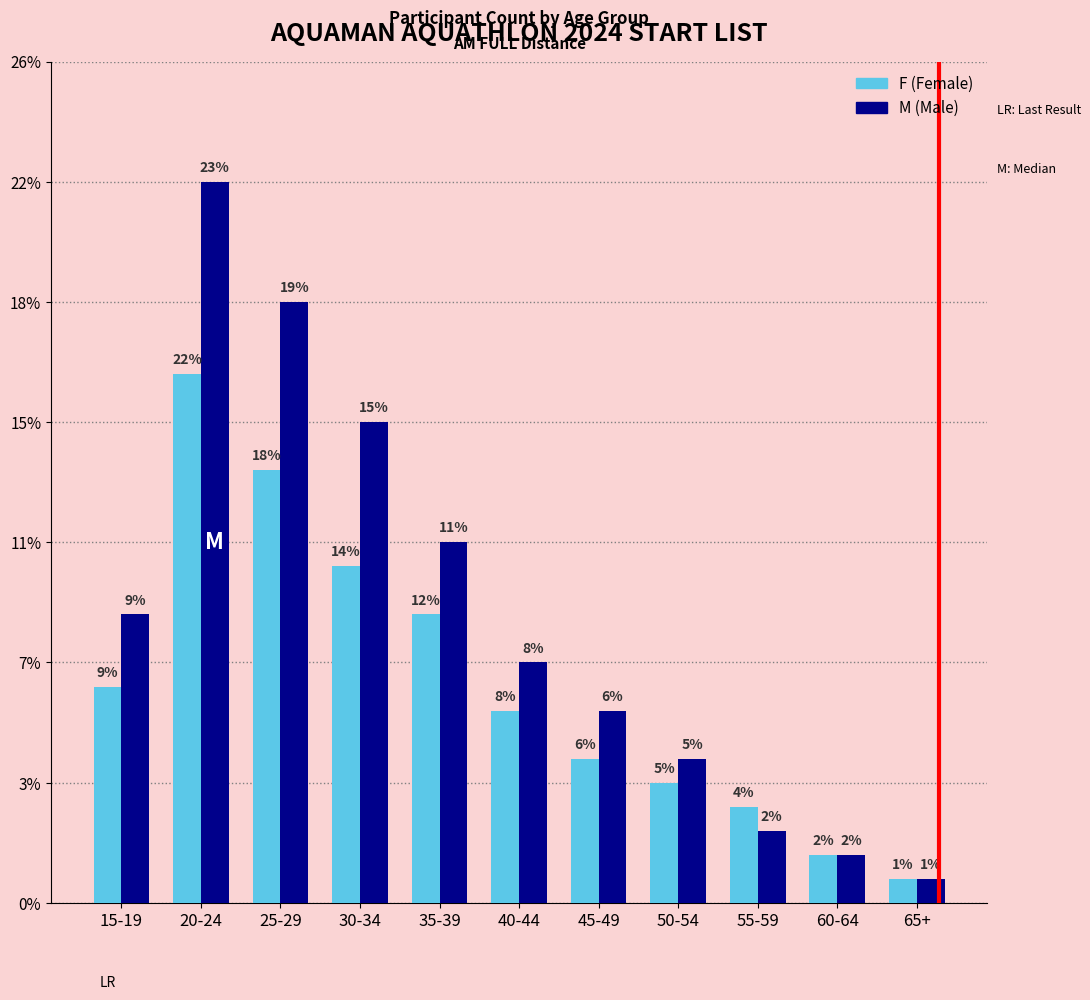

What is the total value across all series at 65+?

2